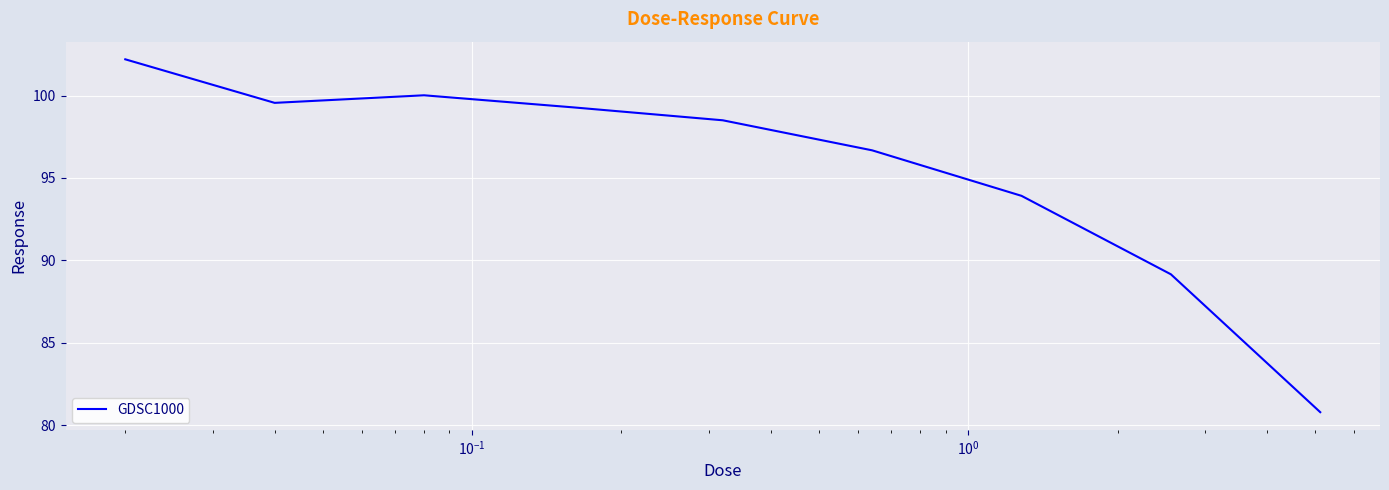

What is the smallest value displayed?

80.8